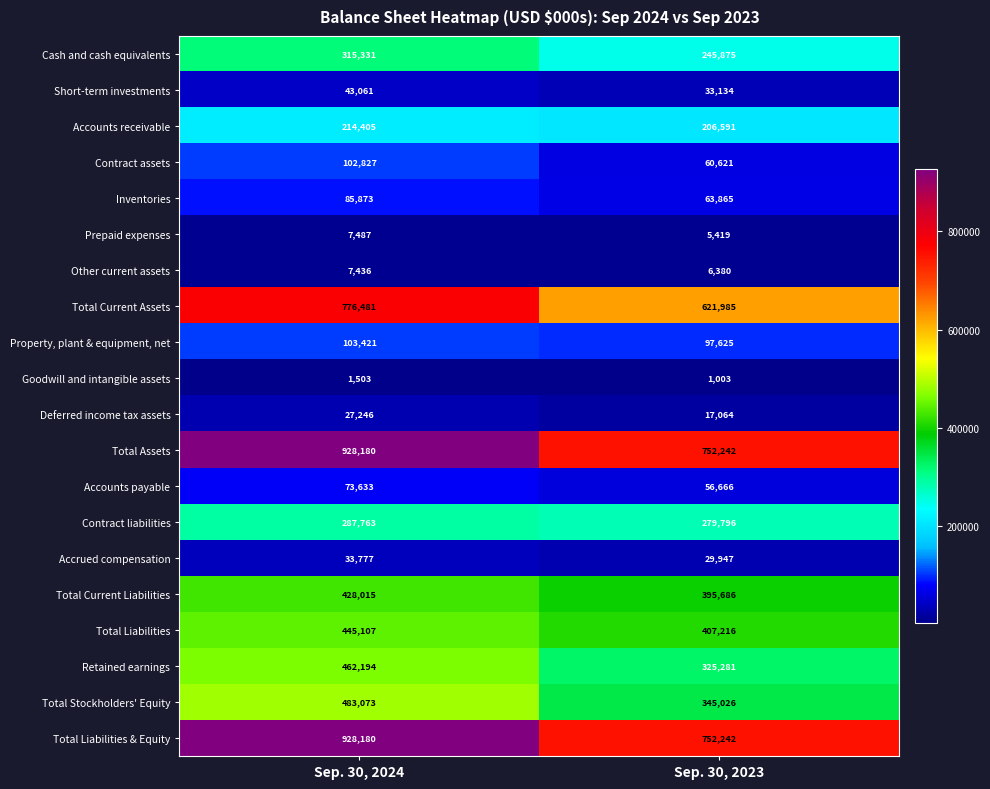

How many data points does each series have?

2